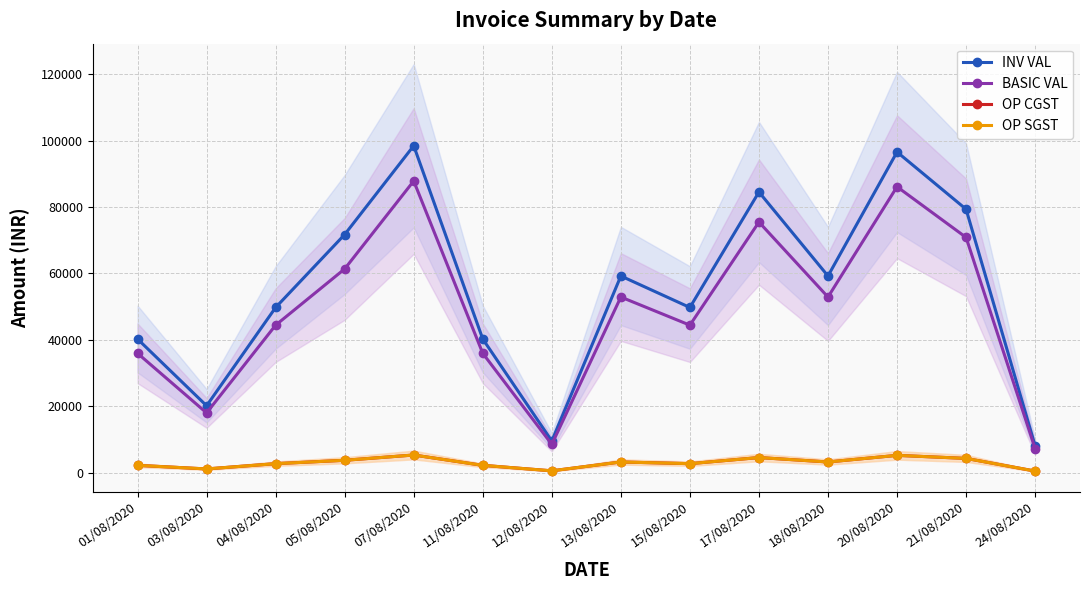

Rank the categories by BASIC VAL value from lowest to highest.

24/08/2020, 12/08/2020, 03/08/2020, 01/08/2020, 11/08/2020, 04/08/2020, 15/08/2020, 13/08/2020, 18/08/2020, 05/08/2020, 21/08/2020, 17/08/2020, 20/08/2020, 07/08/2020